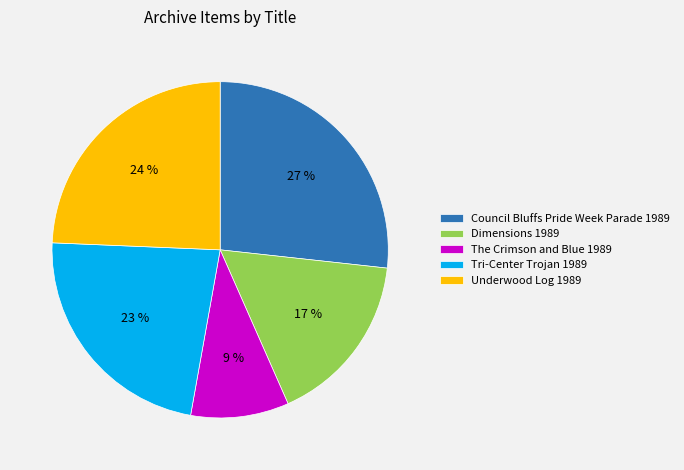

Which has a higher value, Tri-Center Trojan 1989 or Underwood Log 1989?

Underwood Log 1989